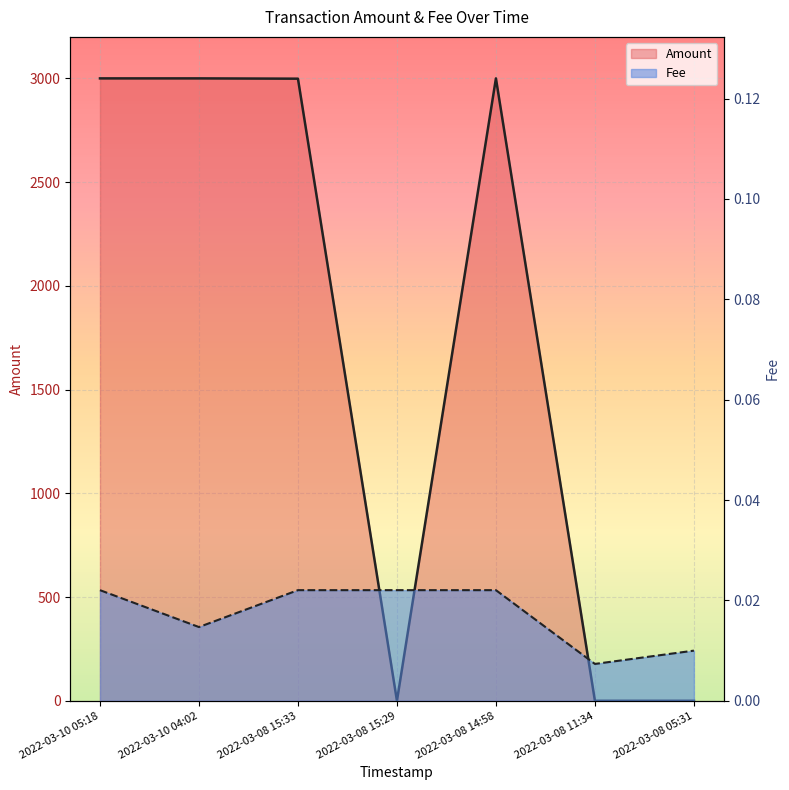

At which label does Amount first exceed 2998?

2022-03-10 05:18